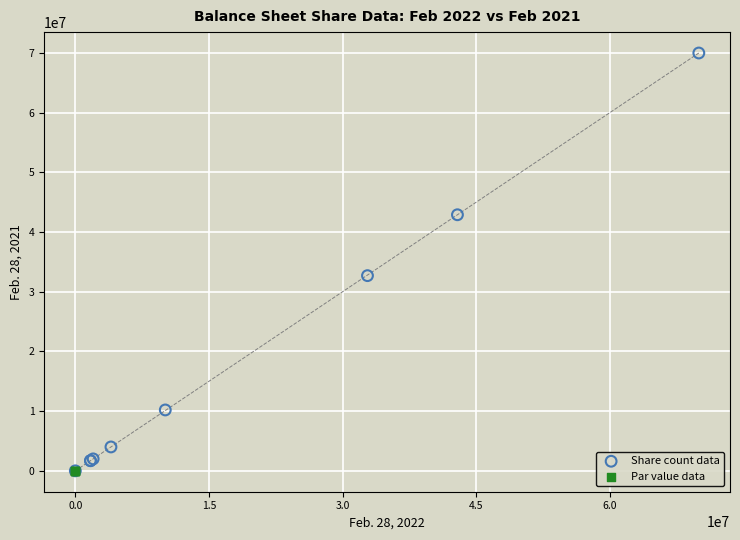

Which series reaches the maximum Y coordinate?

Share count data